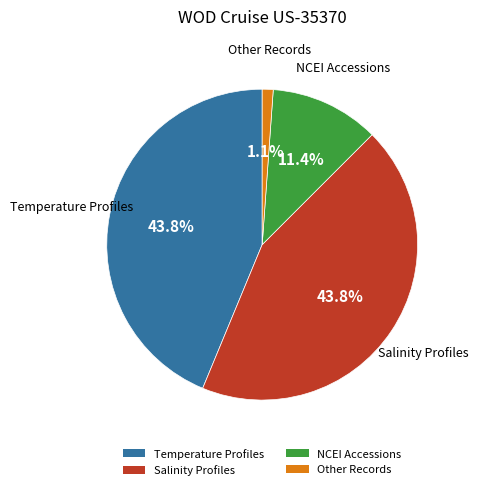

Is there a majority slice in this chart?

No